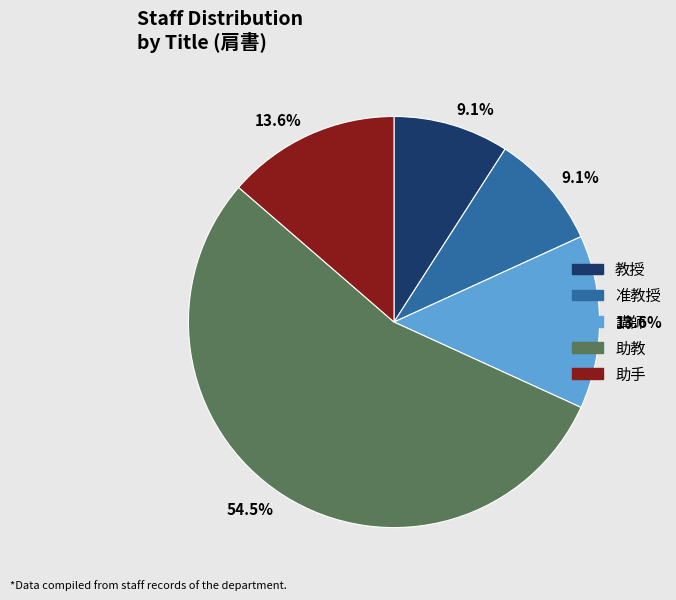

True or false: 教授 accounts for 15% of the total.

False